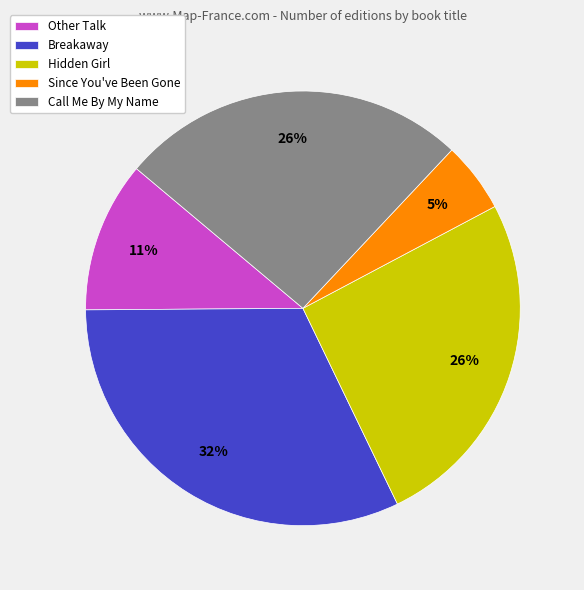

What is the largest slice in the pie chart?

Breakaway